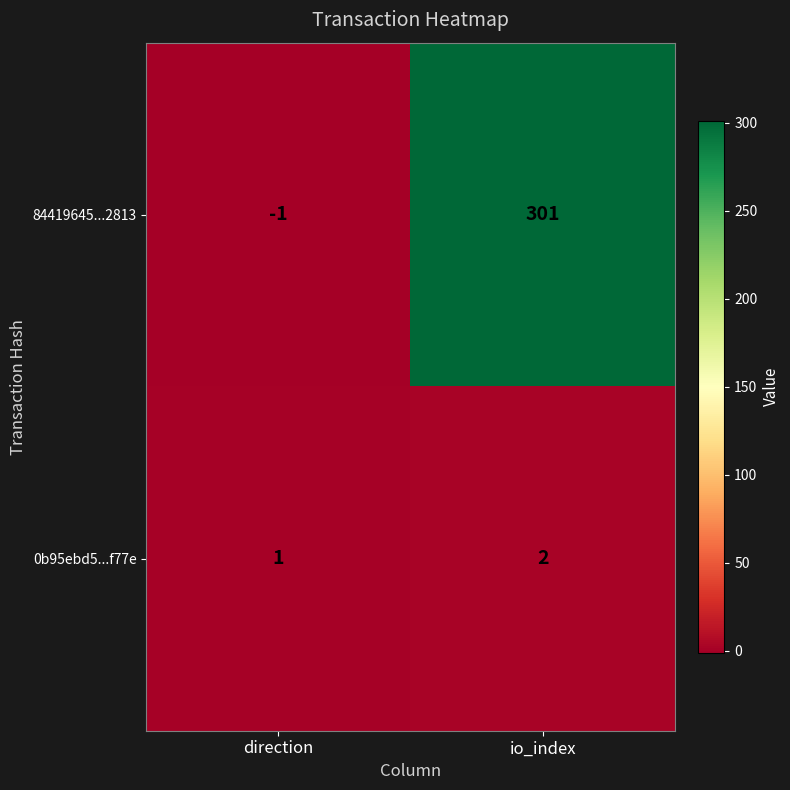

Which series has the largest range (max minus min)?

84419645...2813